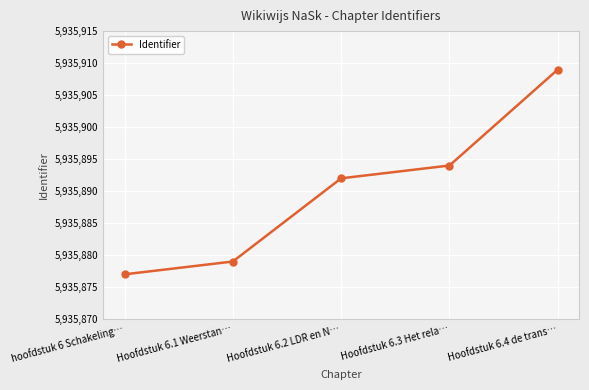

List the labels in order of value, largest first.

Hoofdstuk 6.4 de trans…, Hoofdstuk 6.3 Het rela…, Hoofdstuk 6.2 LDR en N…, Hoofdstuk 6.1 Weerstan…, hoofdstuk 6 Schakeling…